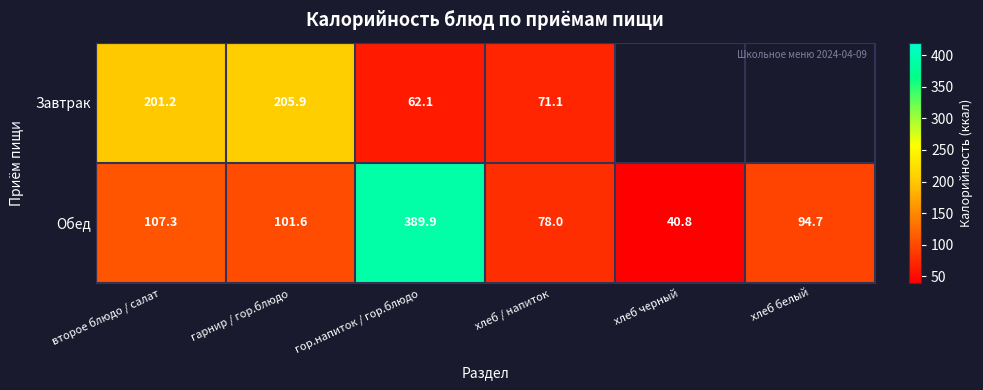

What is the difference between the highest and lowest values at второе блюдо / салат?

93.9